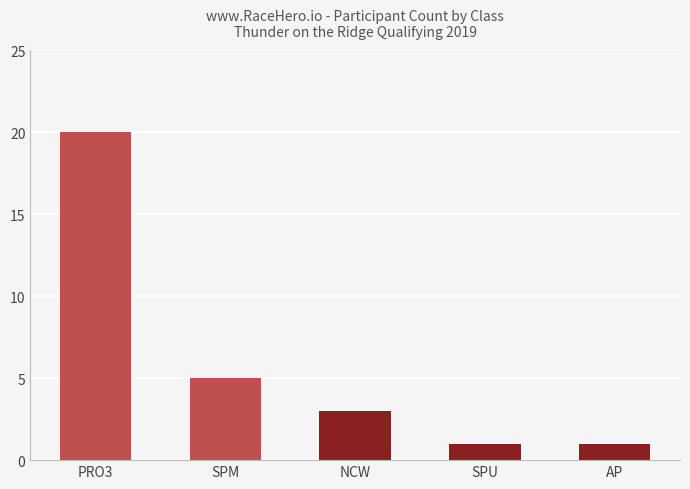

What is the sum of the values at SPM and NCW?

8